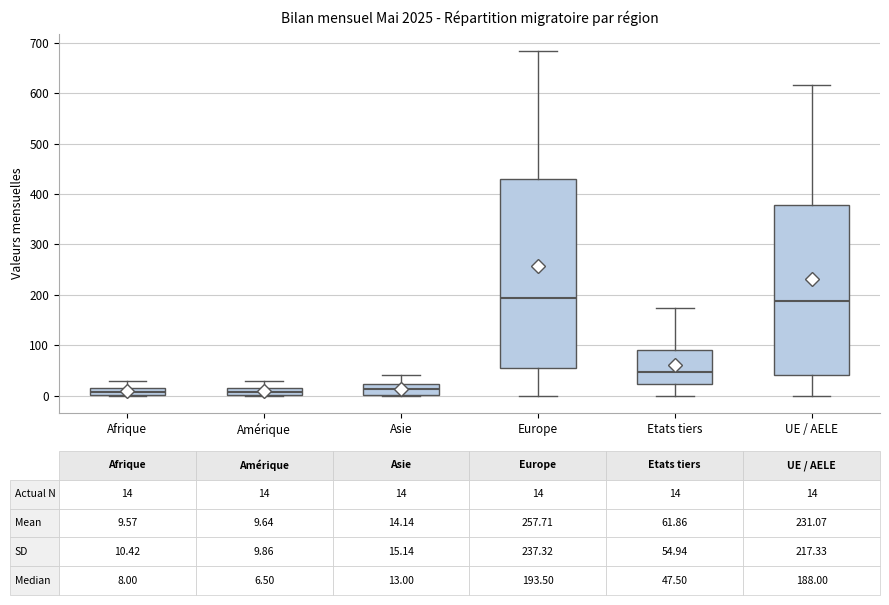

Which box is the tallest, from its lower edge to its upper edge?

Europe